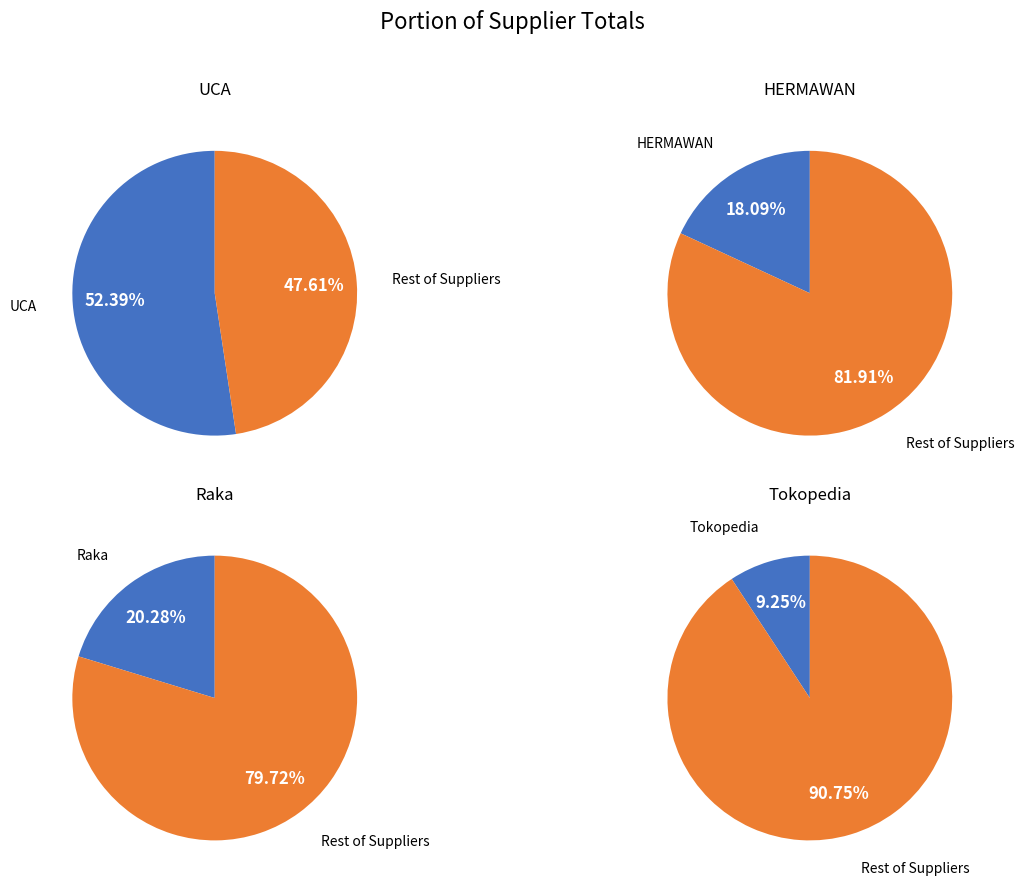

The HERMAWAN slice represents 18% of the pie. True or false?

True